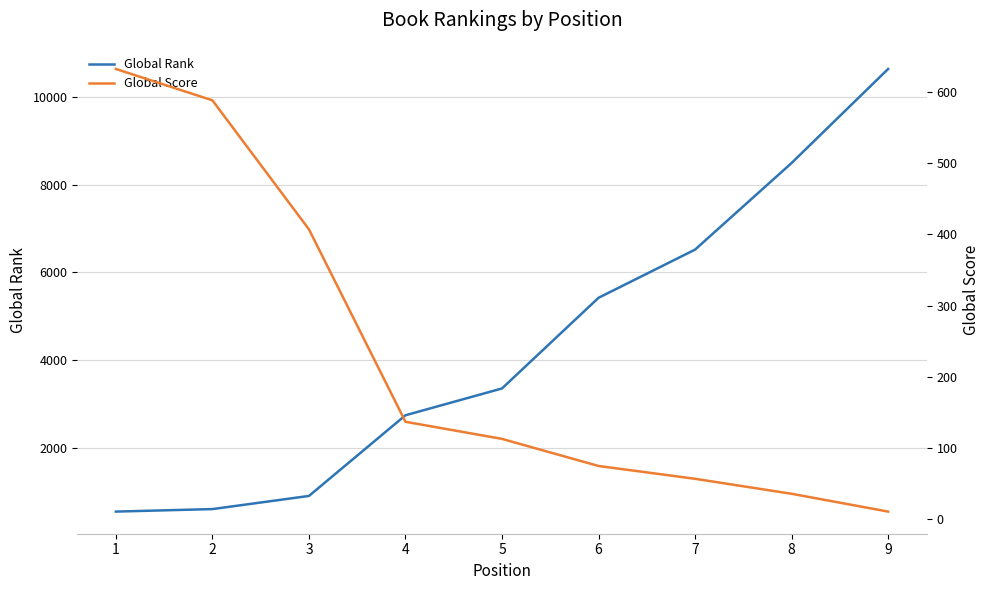

What is the sum of all Global Rank values?

39264